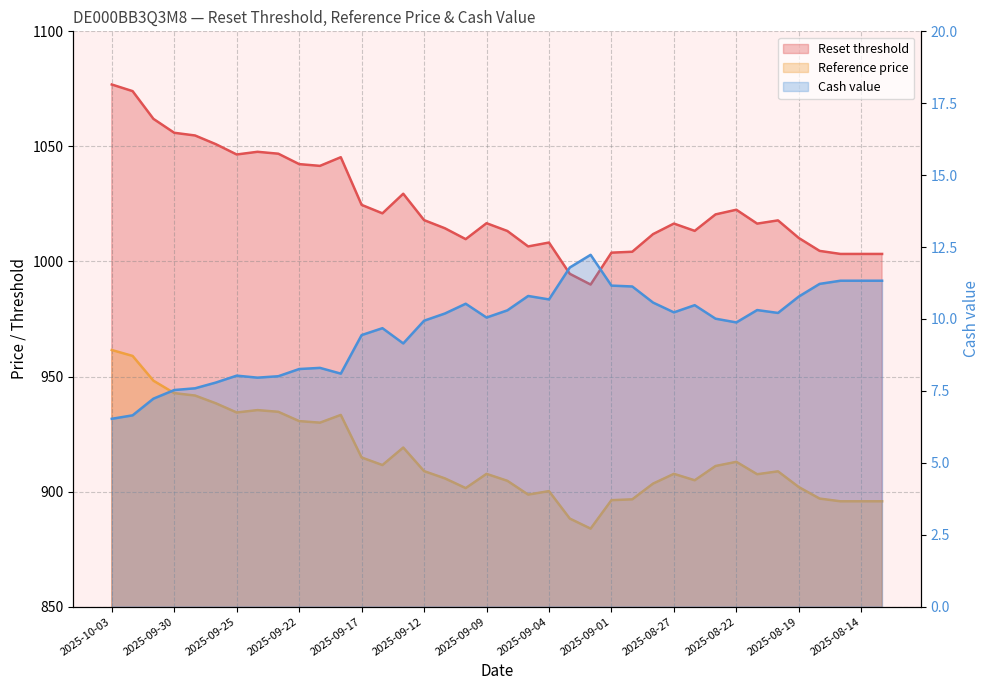

At which label is Reset threshold closest to 1033?

2025-09-15